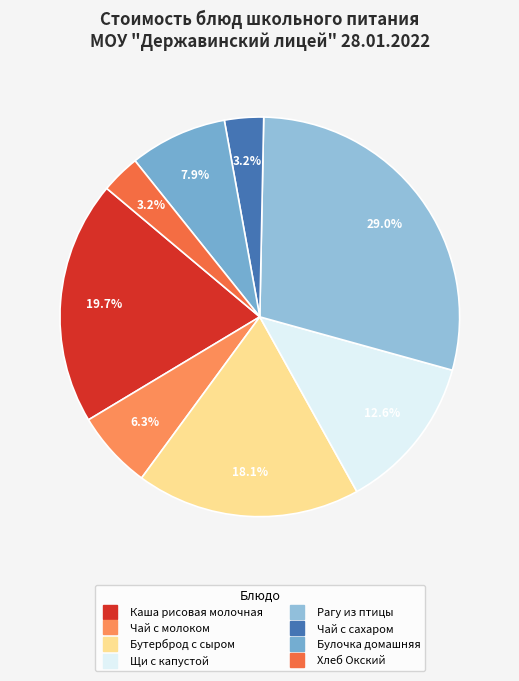

How many slices are in this pie chart?

8